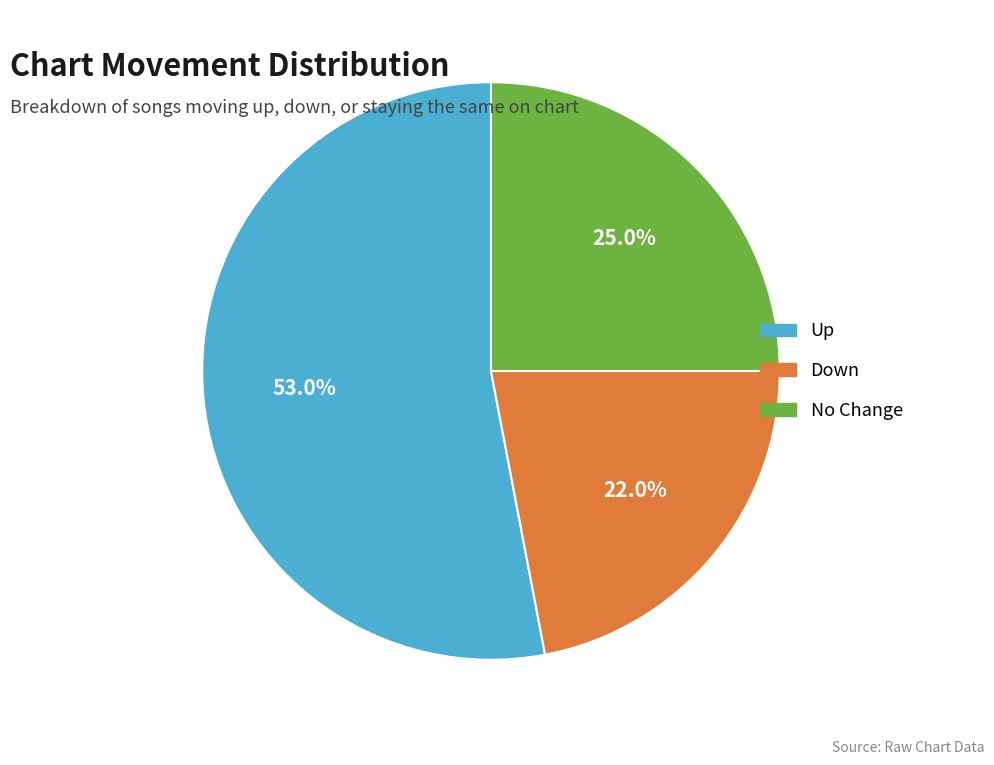

What is the total percentage of Down and Up?

75.0%